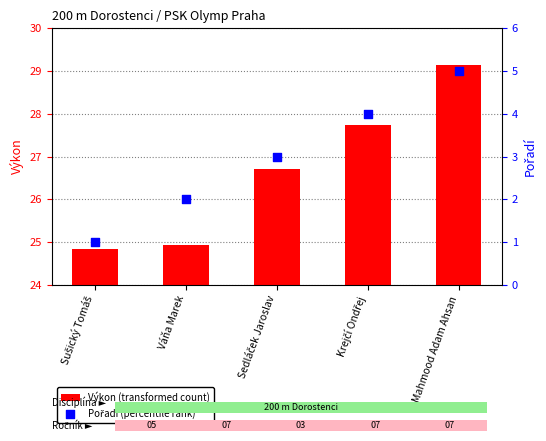

What is the total value across all series at Váňa Marek?

26.9